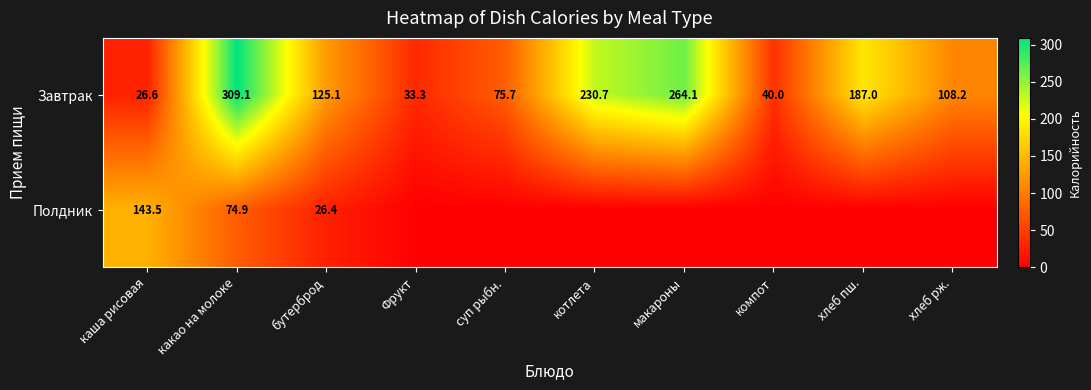

How many data points in Завтрак are less than 125?

5